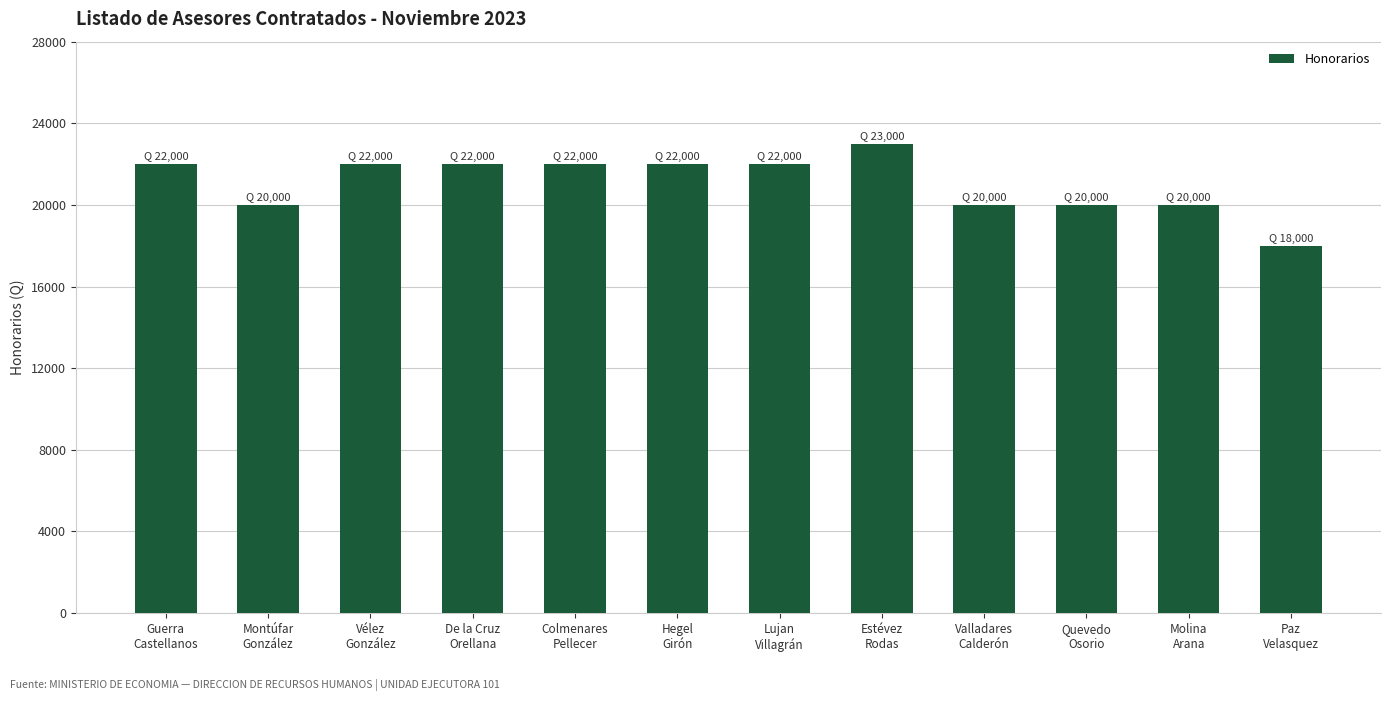

What is the smallest value displayed?

18000